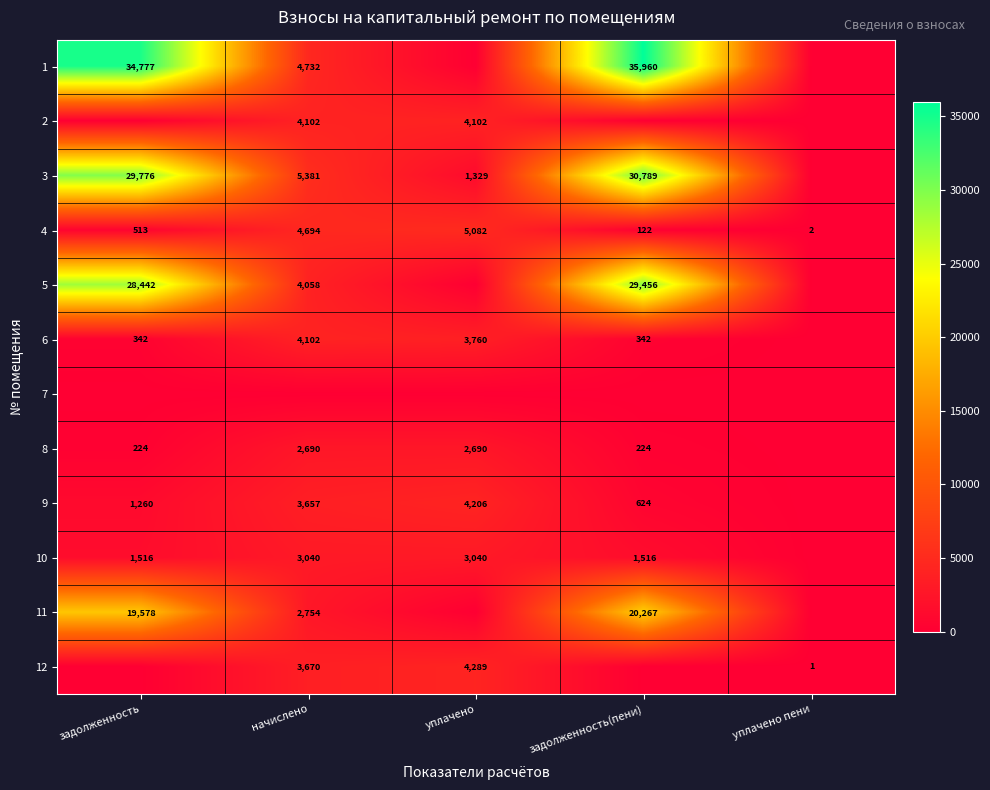

The 3 series shows 49297 at задолженность(пени). True or false?

False